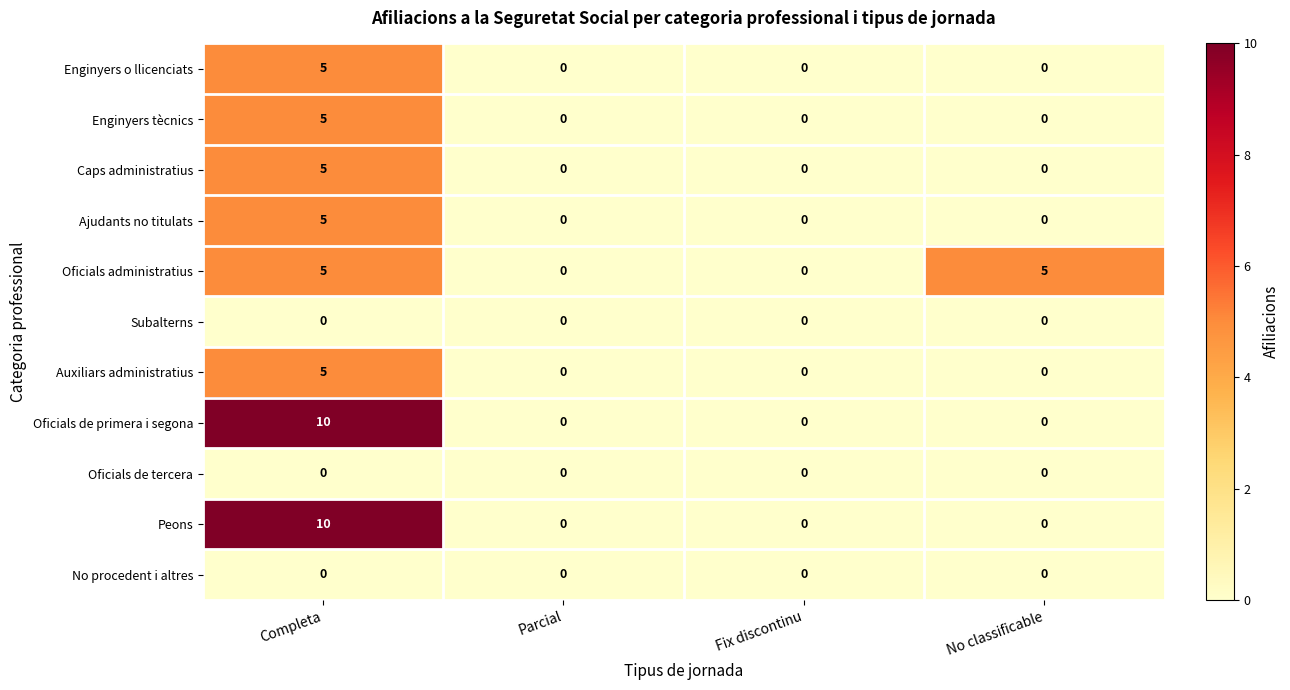

What is the difference between the highest and lowest values at No classificable?

5